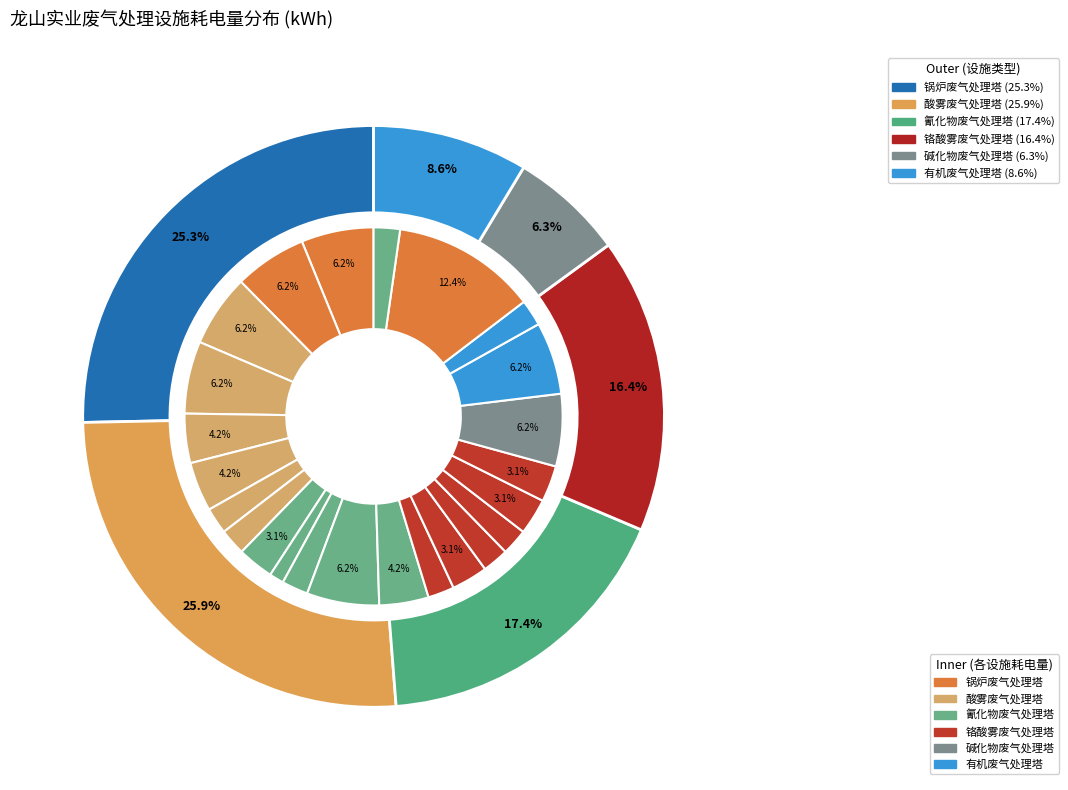

What is the change in value from 酸雾废气处理塔2 to 氰化物废气处理塔3?

-70